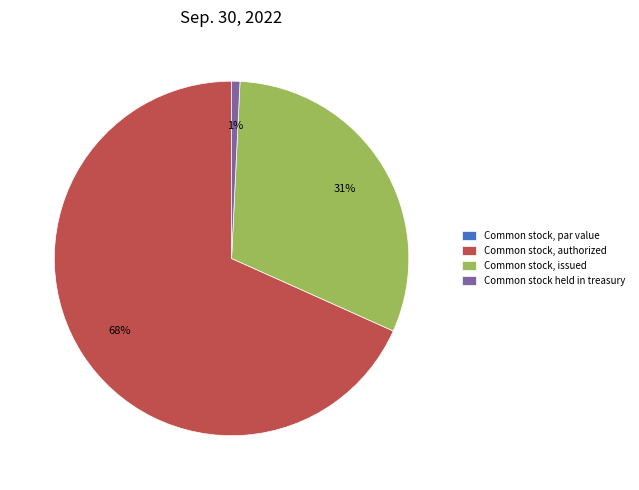

The Common stock, authorized slice represents 54% of the pie. True or false?

False